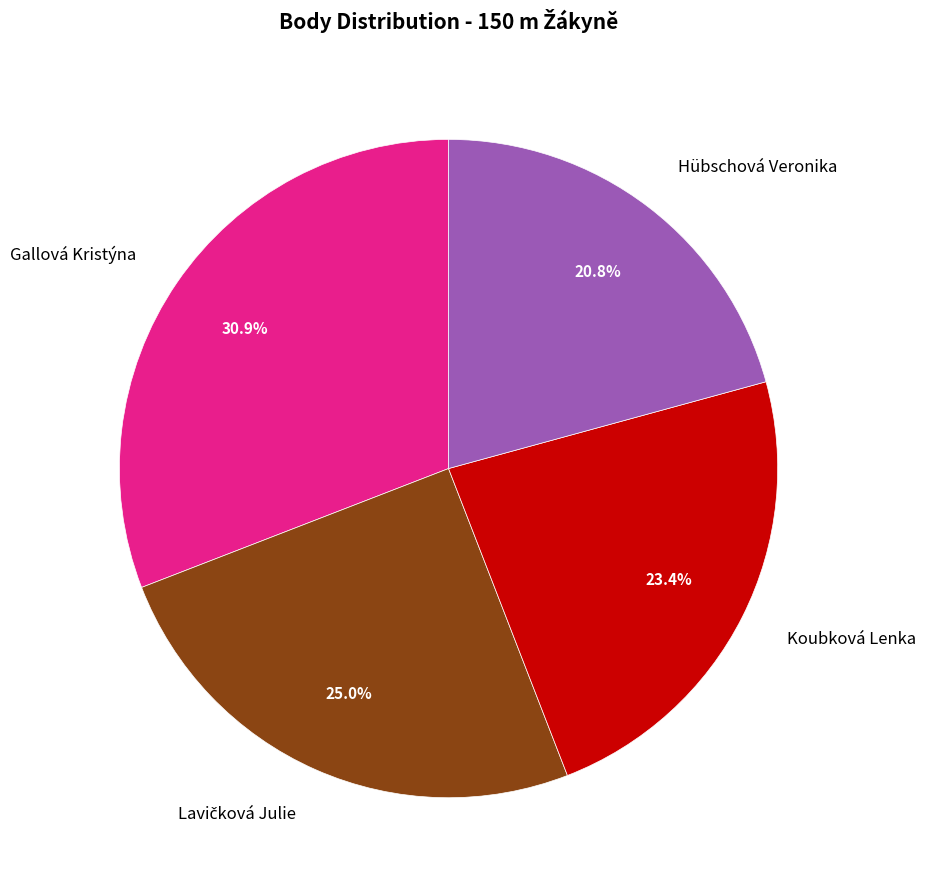

Is there a majority slice in this chart?

No